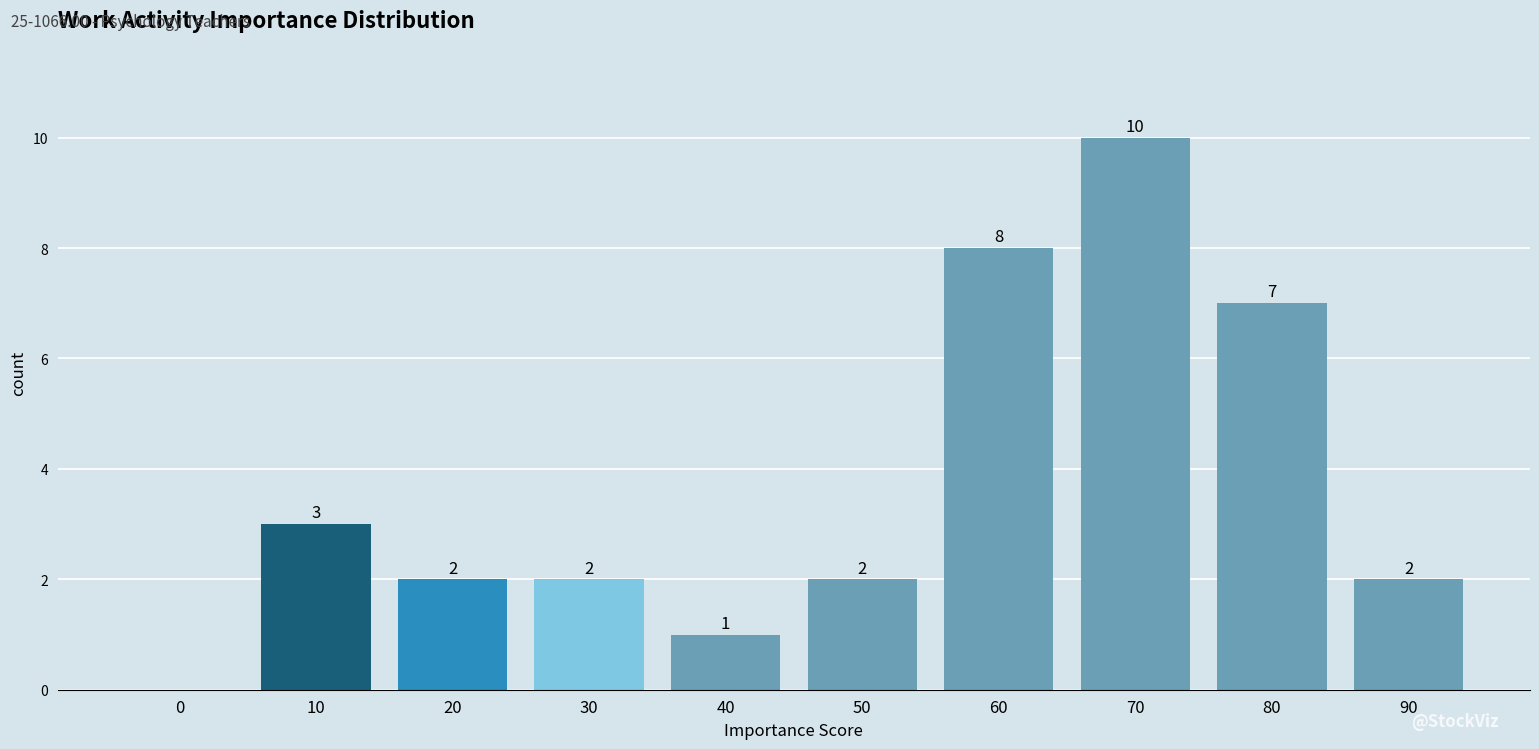

Reading left to right, list all the values displayed in this chart.

0=0	10=3	20=2	30=2	40=1	50=2	60=8	70=10	80=7	90=2